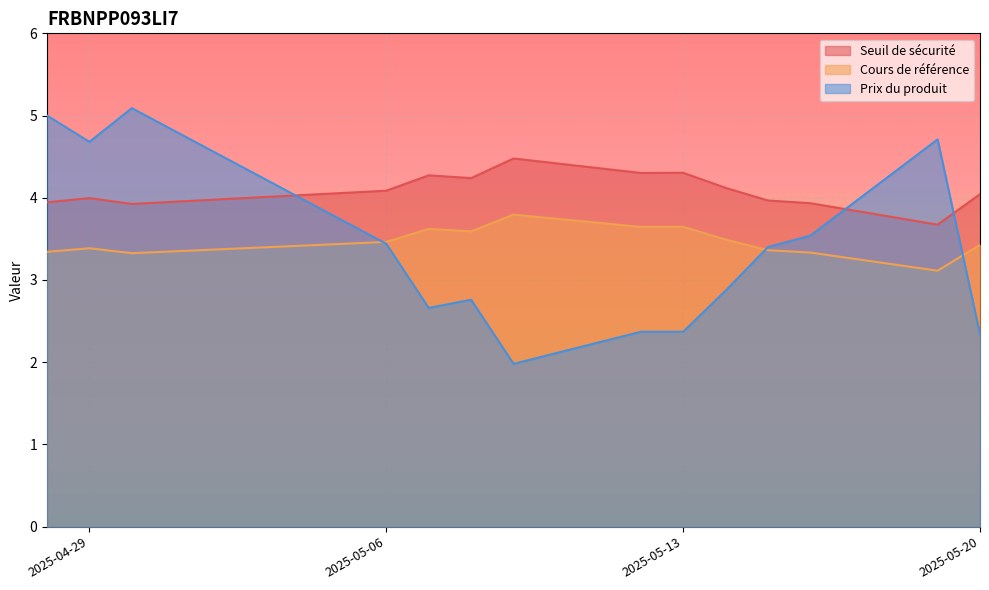

What is the maximum value shown in the chart?

5.1